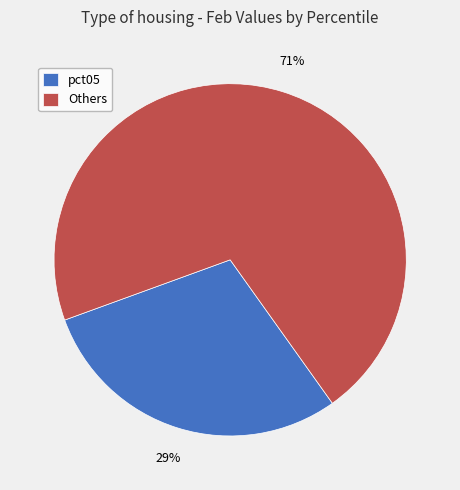

What percentage is the Others slice, to the nearest percent?

71%